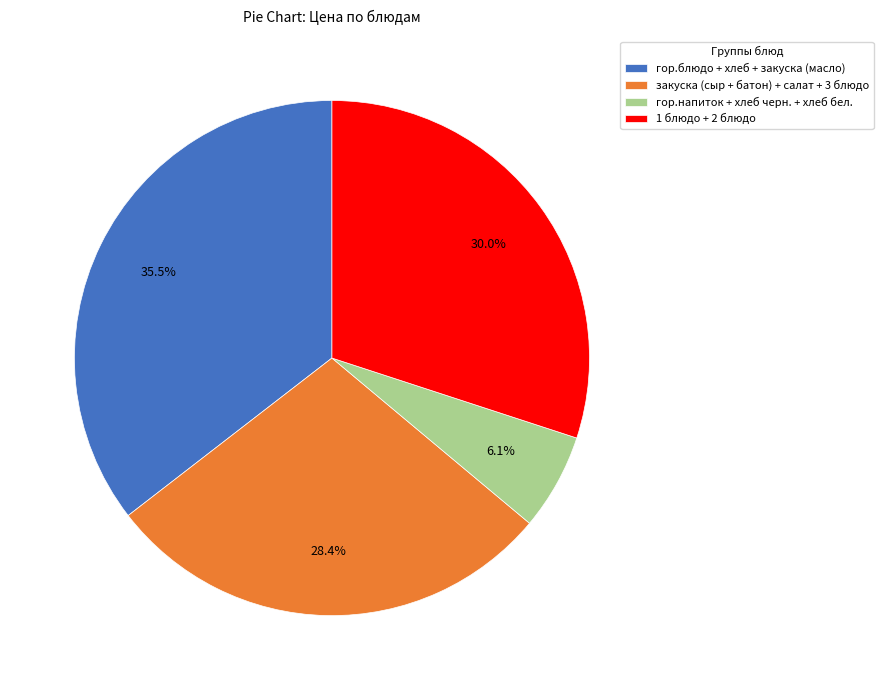

What is the ratio of the value at гор.блюдо + хлеб + закуска (масло) to the value at закуска (сыр + батон) + салат + 3 блюдо?

1.2